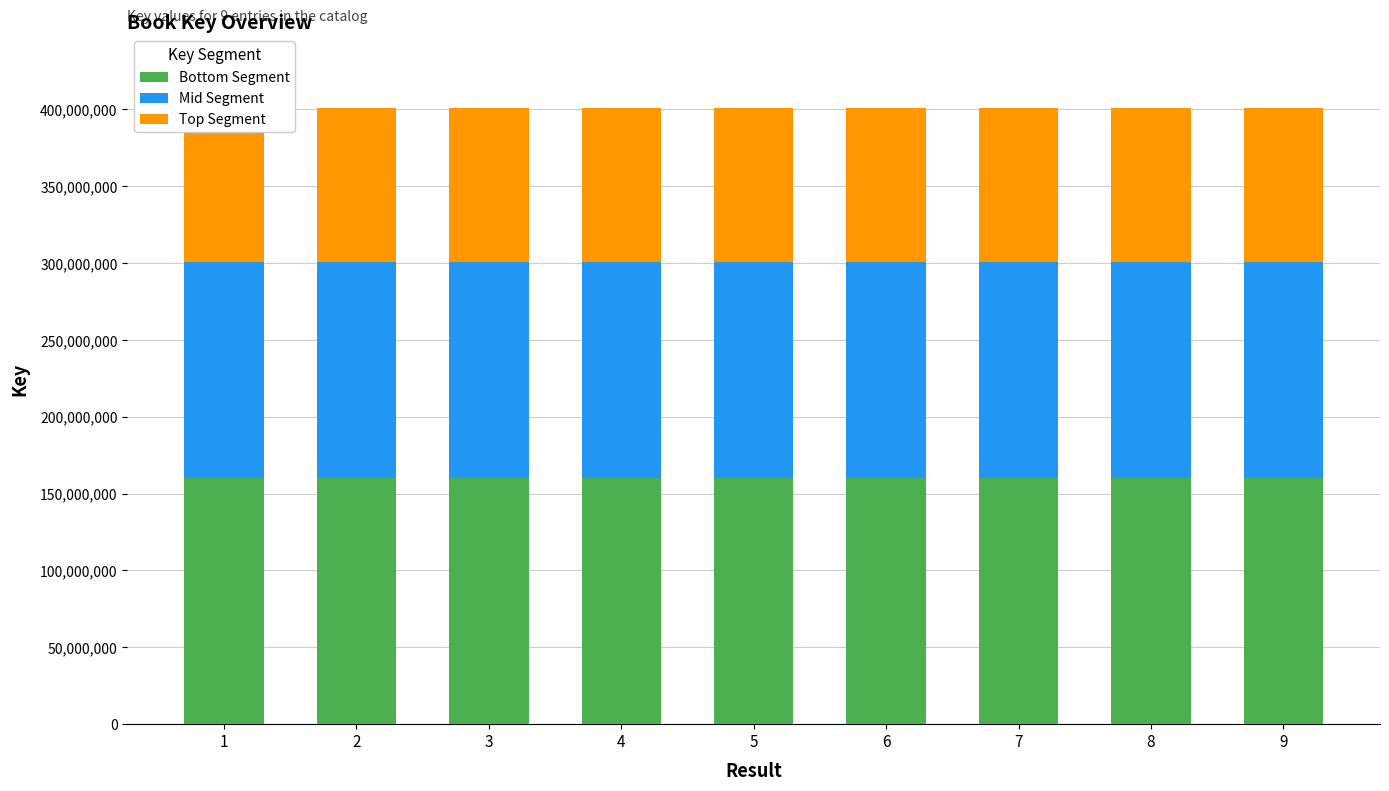

What is the highest value of the Bottom Segment series?

160287470